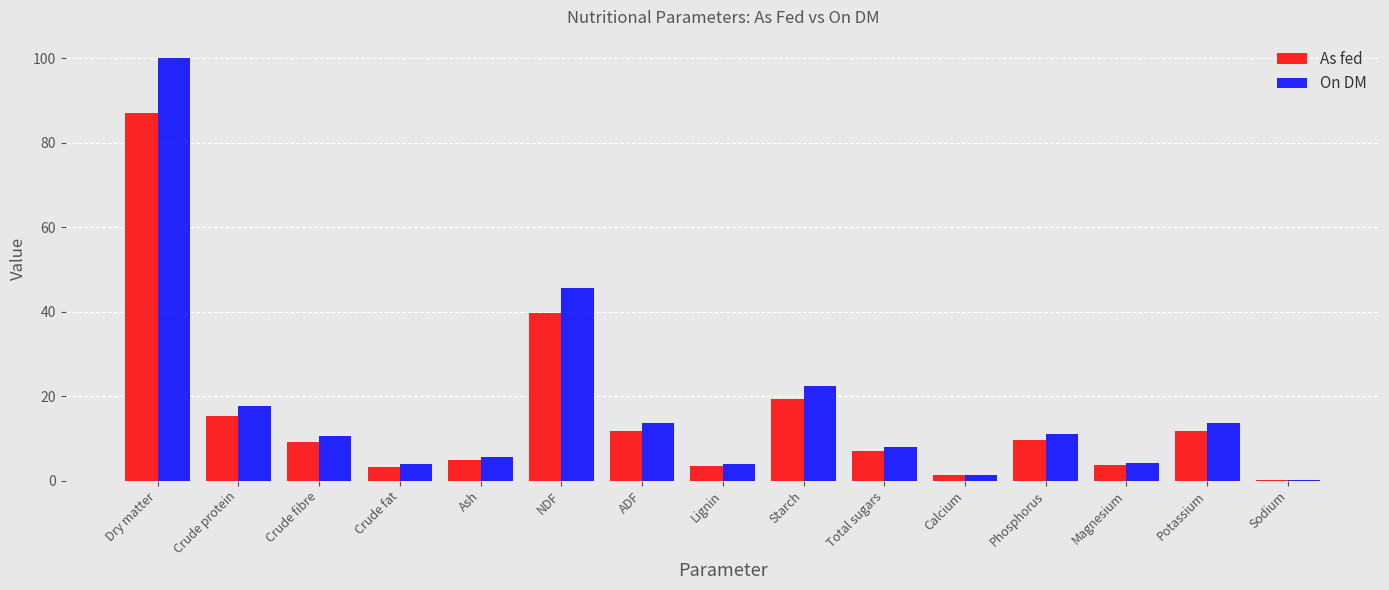

What is the sum of the As fed values at Dry matter and Sodium?

87.0